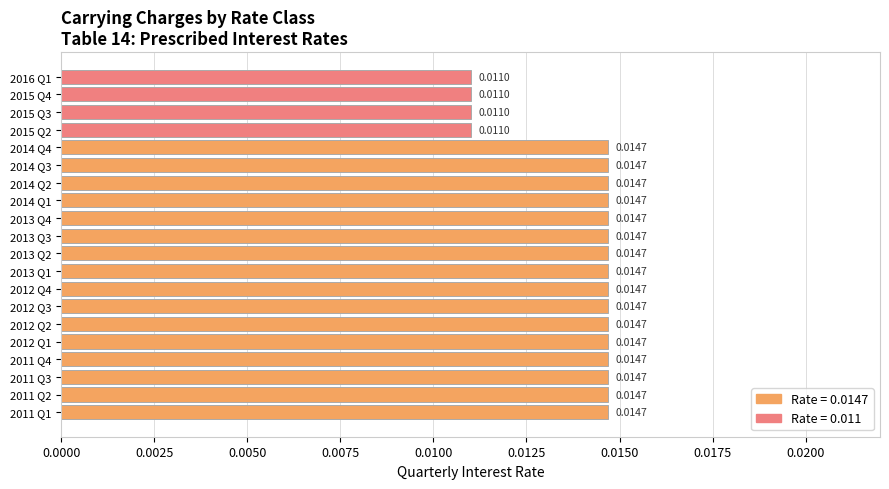

How many data points does each series have?

20